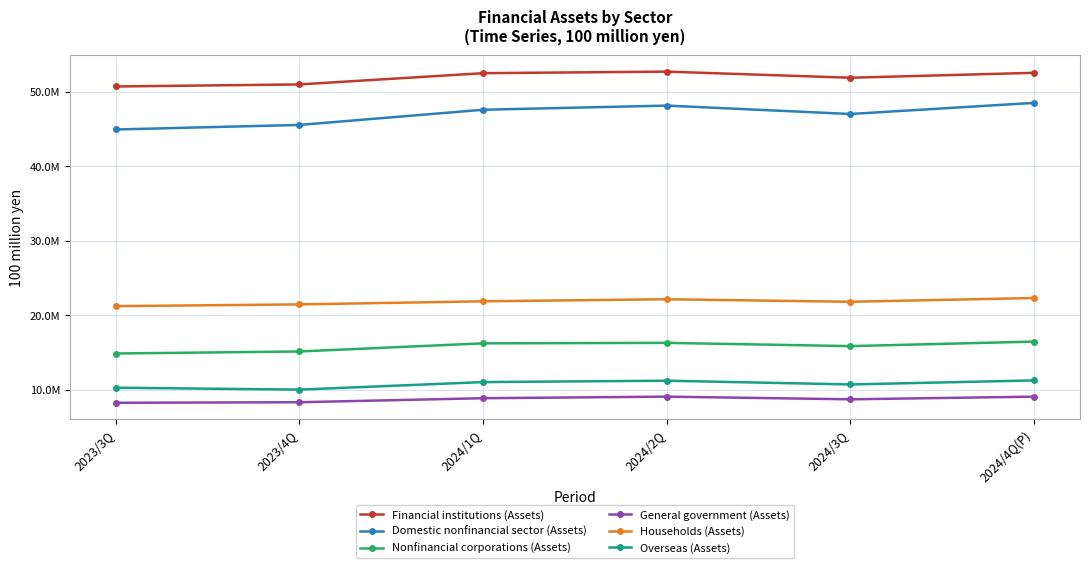

True or false: Overseas (Assets) and Households (Assets) cross at least once.

False